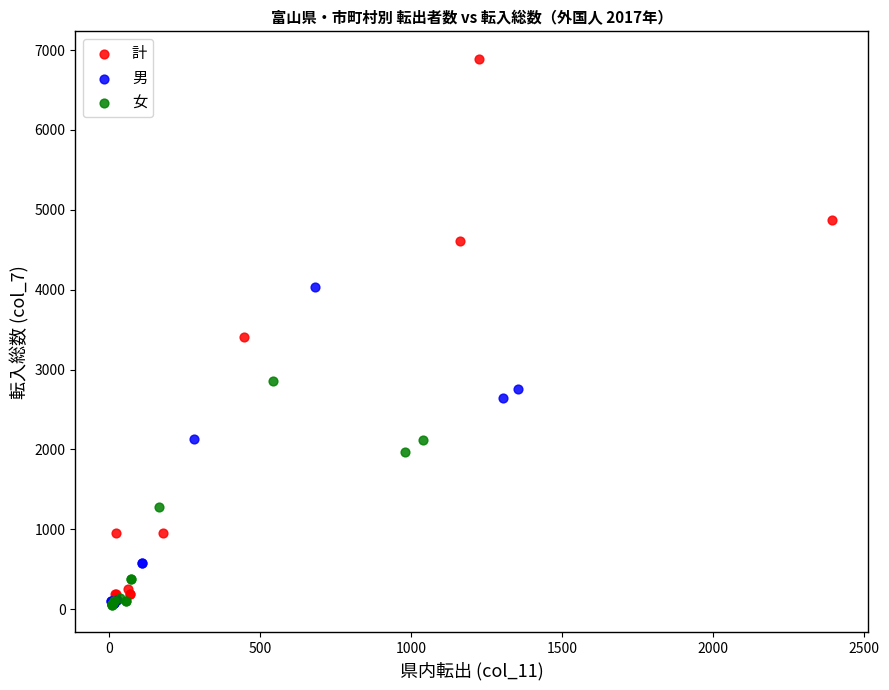

Which series has the widest spread of Y values?

計